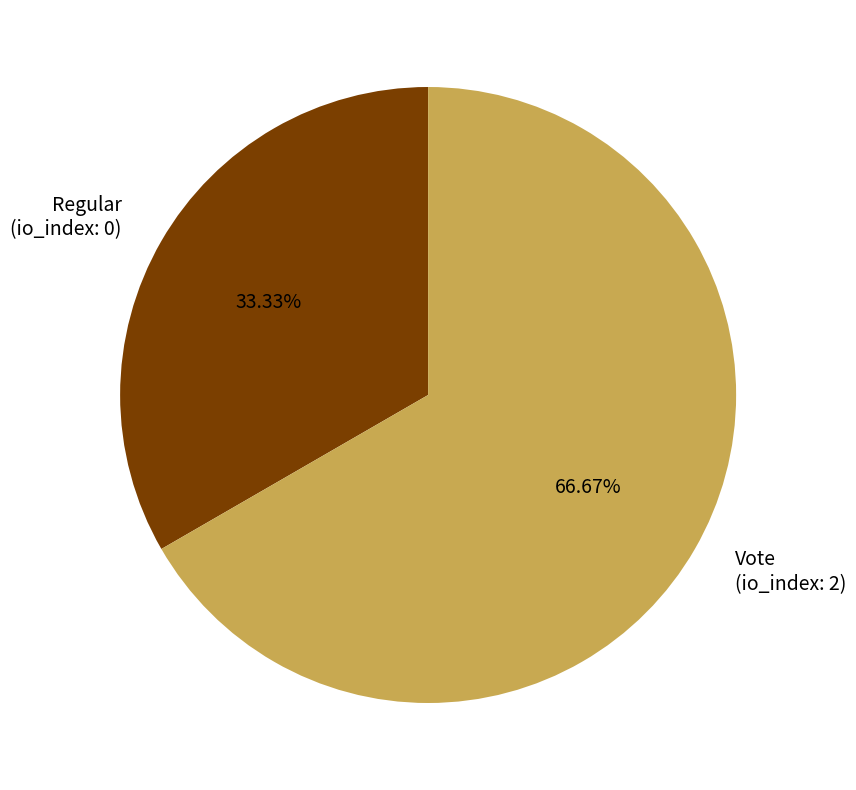

How many slices are in this pie chart?

2